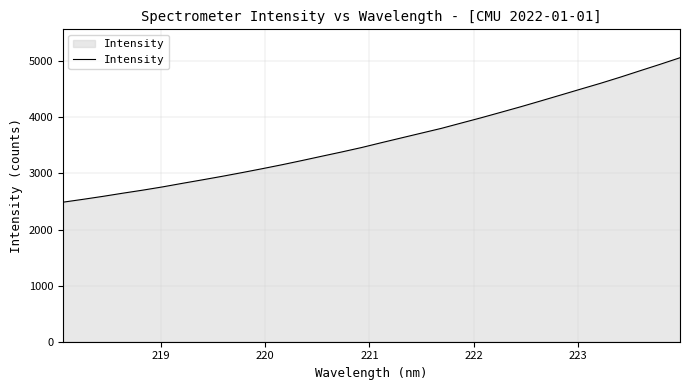

Reading left to right, extract all data points from this chart.

2487.0	2537.6	2590.5	2647.1	2701.4	2759.7	2823.4	2885.4	2948.7	3015.2	3083.9	3154.9	3229.6	3306.7	3382.8	3461.9	3548.8	3633.6	3718.3	3802.9	3897.6	3991.7	4090.2	4189.2	4292.5	4397.0	4502.2	4606.1	4716.1	4831.0	4944.9	5062.0